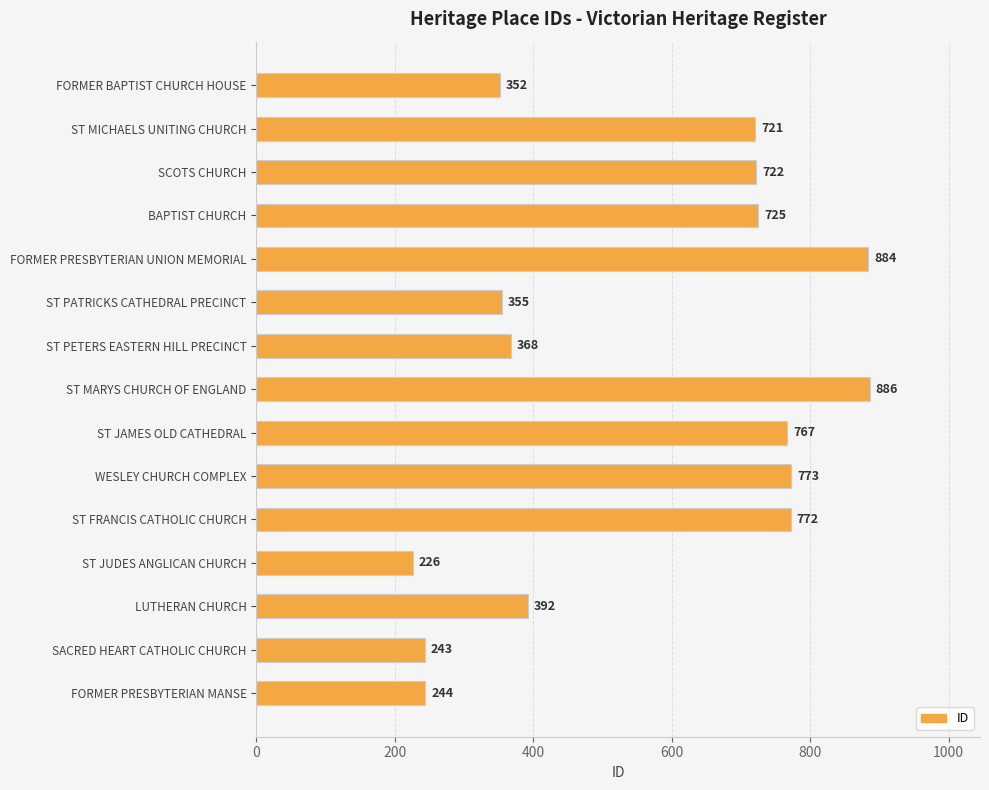

What is the sum of all values?

8430